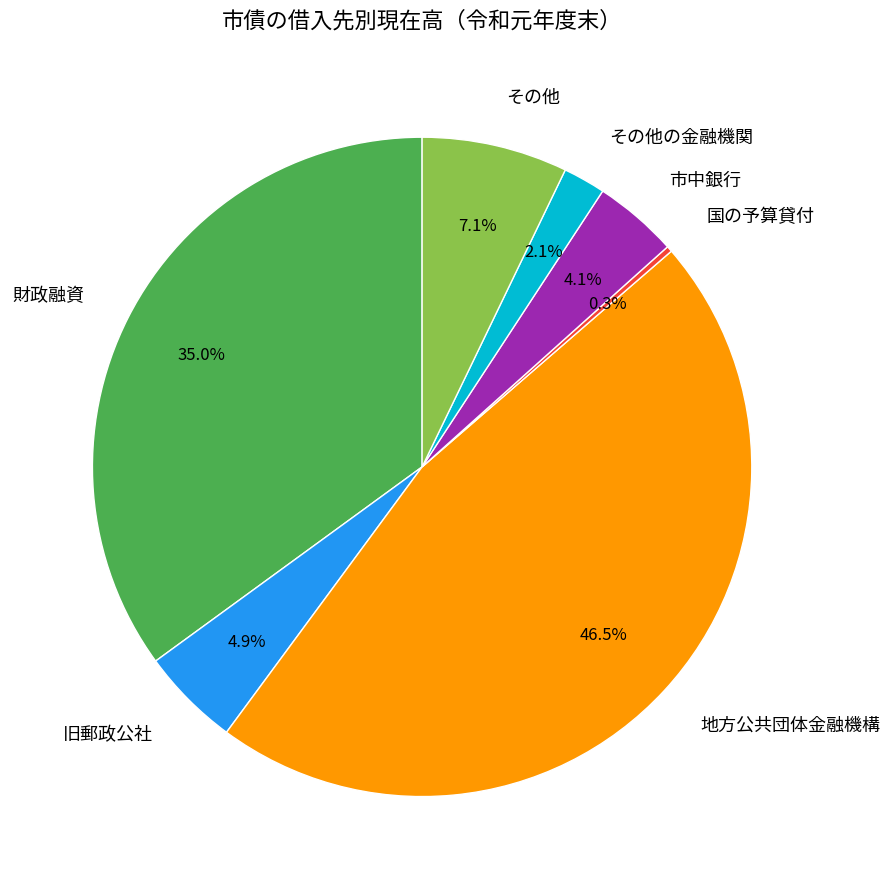

Between 市中銀行 and 旧郵政公社, which is larger?

旧郵政公社